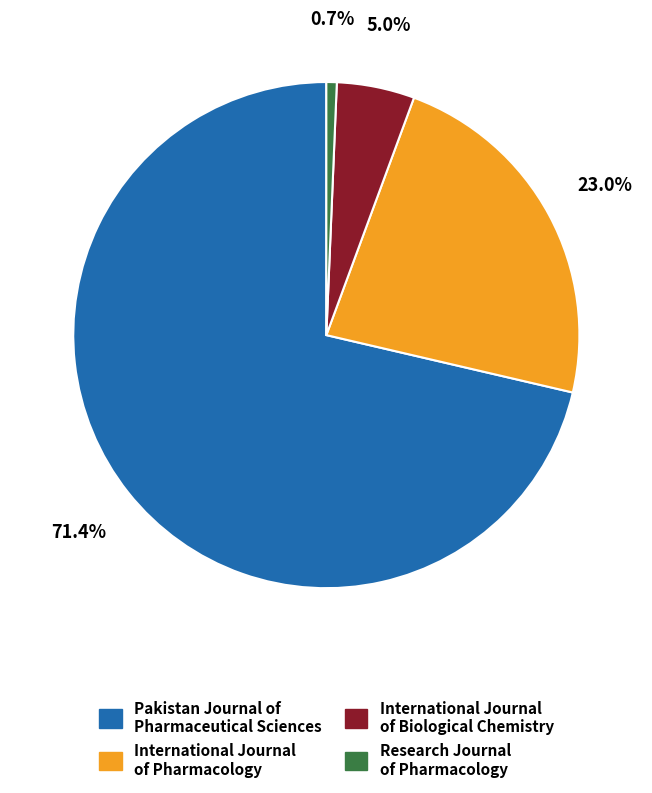

Combined, do International Journal of Biological Chemistry and International Journal of Pharmacology account for over 50%?

No